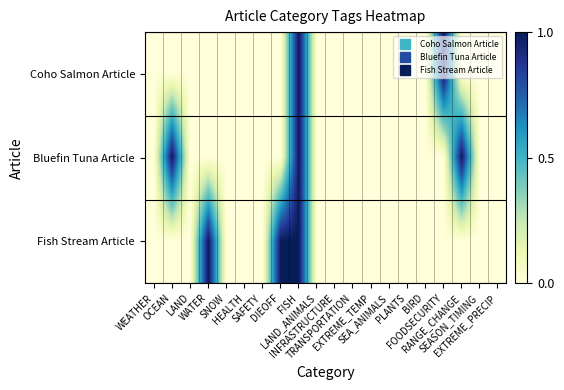

List the series in order of their peak value, highest first.

Coho Salmon Article, Bluefin Tuna Article, Fish Stream Article